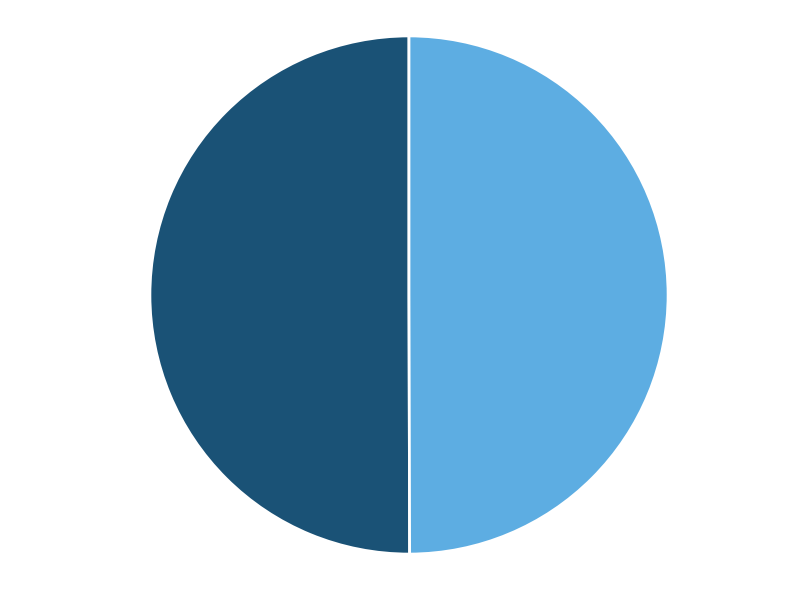

Do 50% ADJ and 50% PUBC together represent more than half of the pie?

Yes